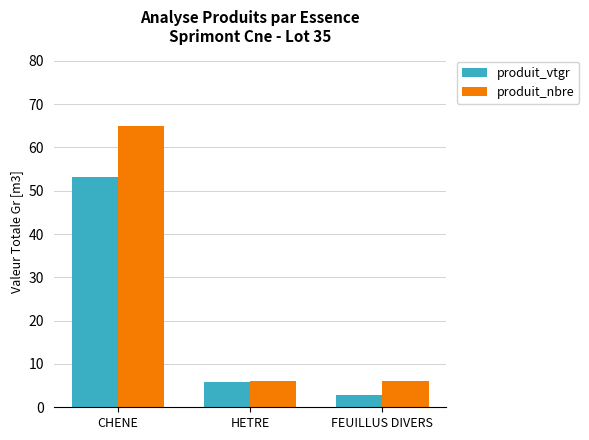

What is the difference between the maximum and minimum values in the produit_nbre series?

59.0